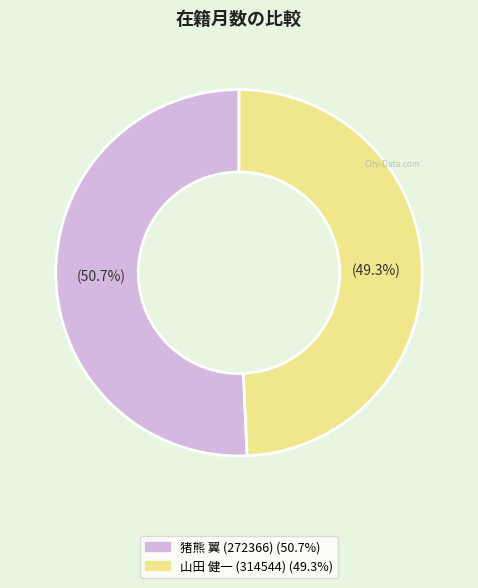

Does any single category account for the majority?

Yes